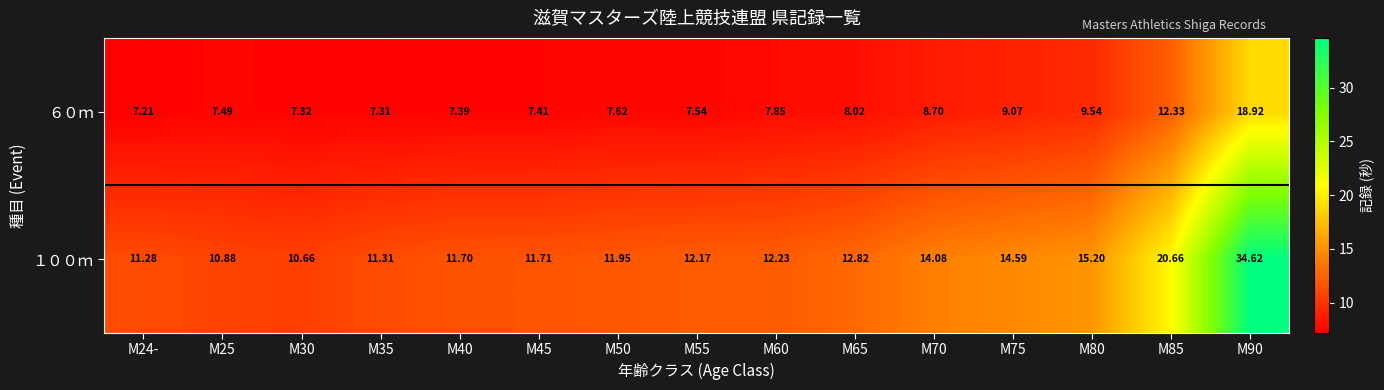

What is the difference between the highest and lowest values at M85?

8.3